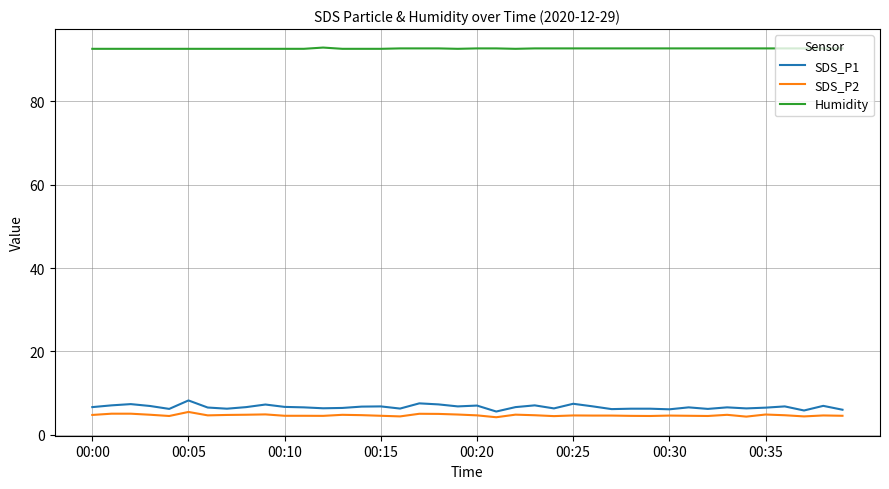

True or false: SDS_P2 and Humidity intersect in this chart.

False